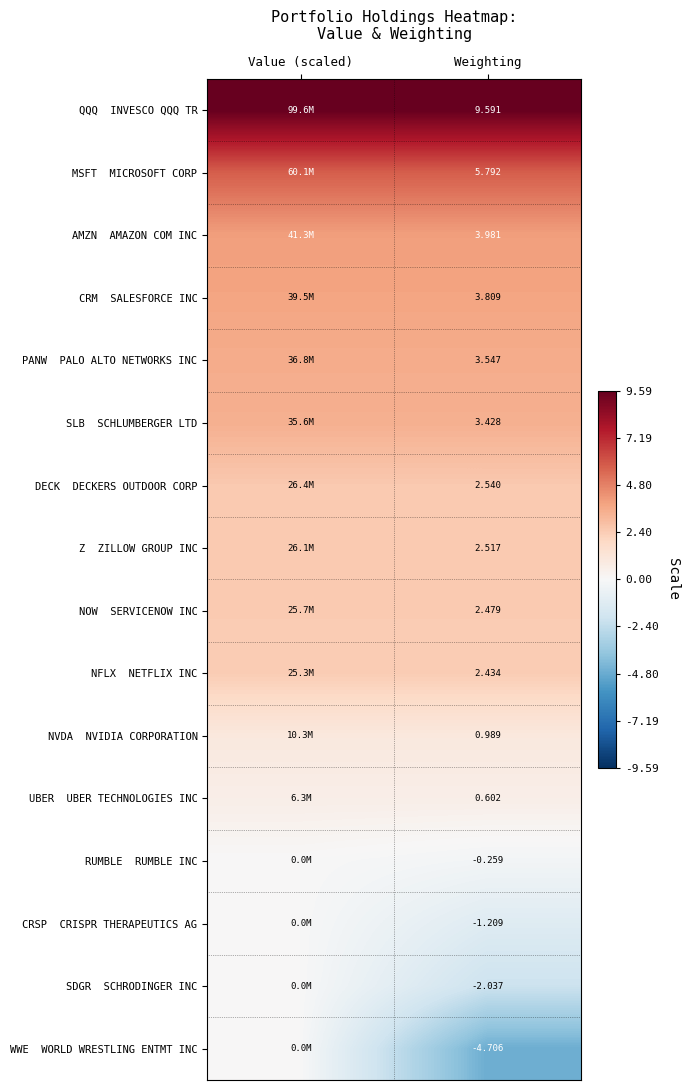

At which category is the sum across all series the highest?

Value (scaled)